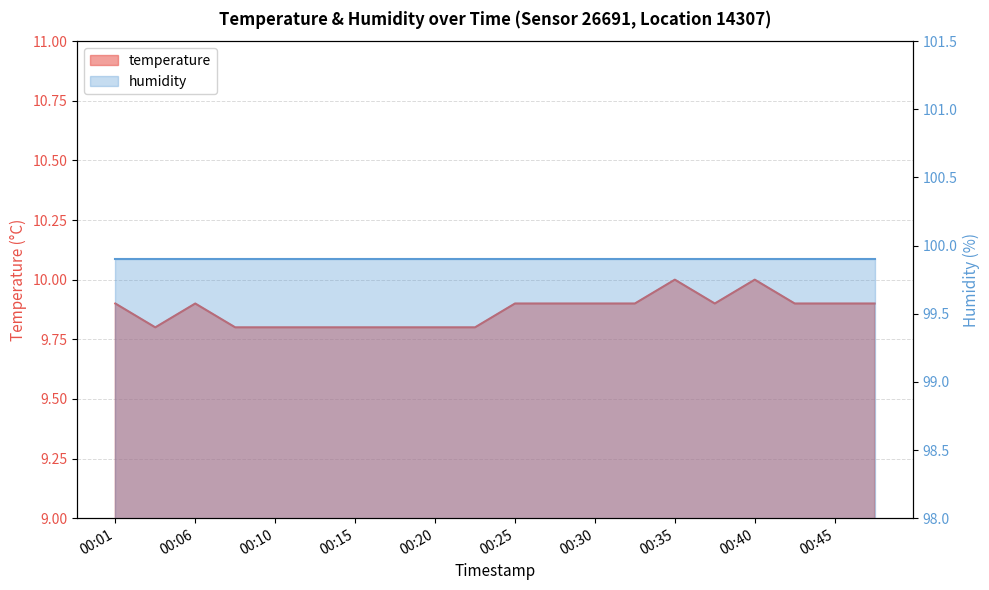

True or false: the data shows 5.8 at 00:18.

False